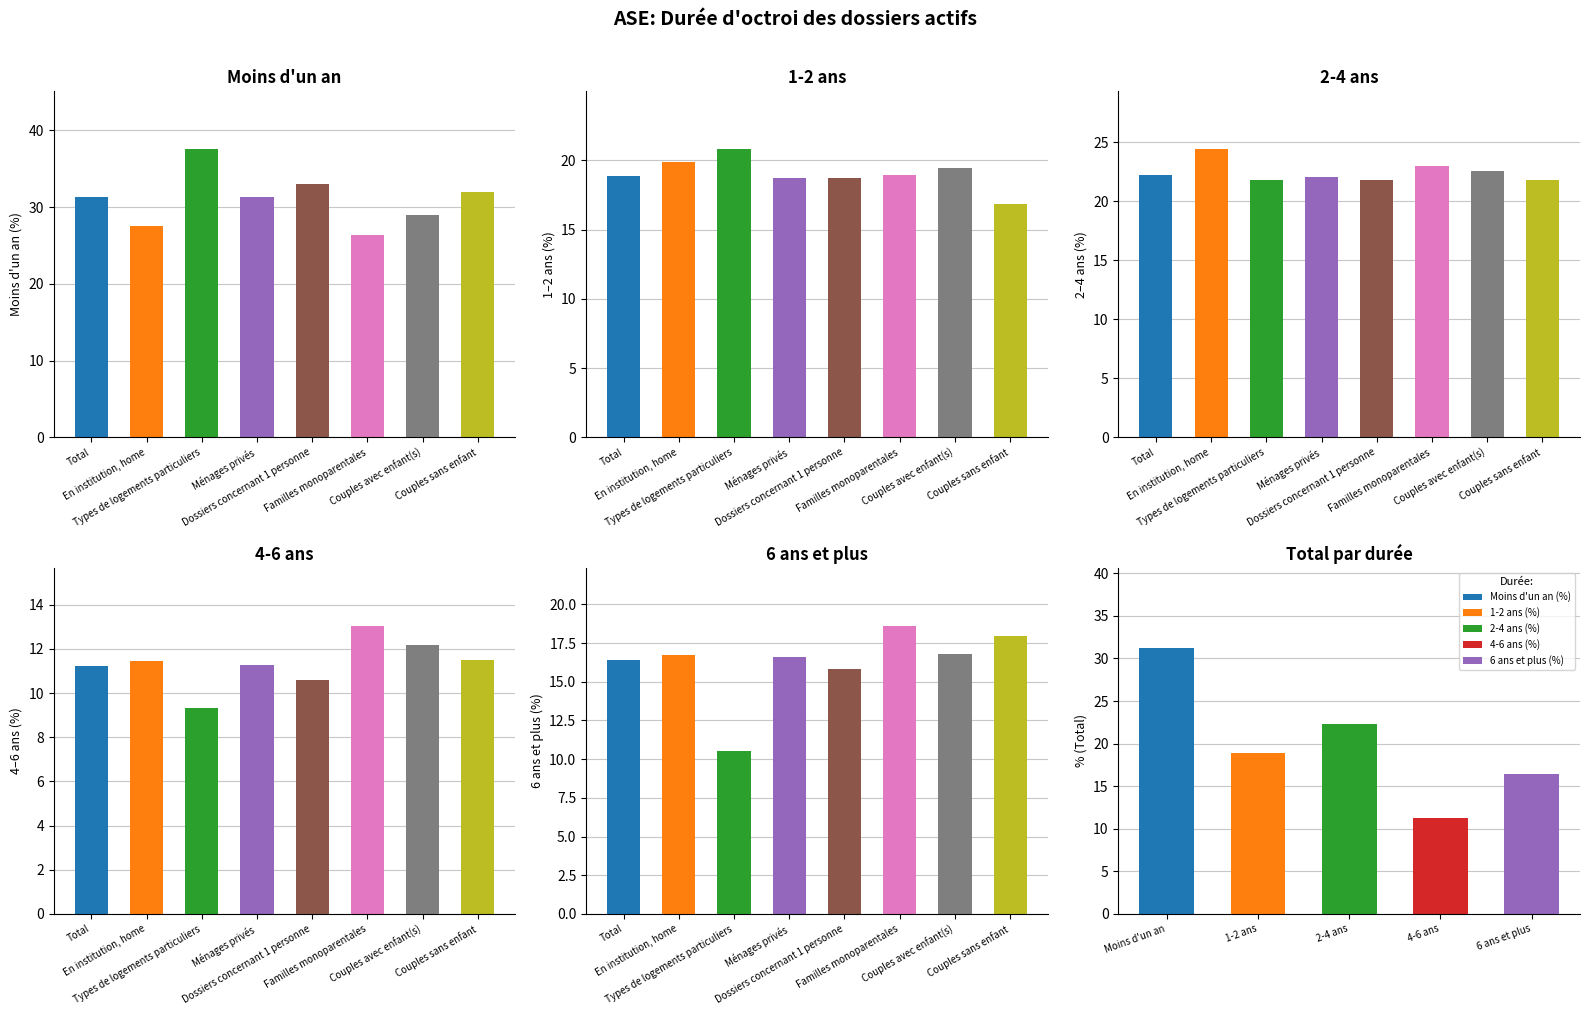

At how many categories does at least one series exceed 29?

6